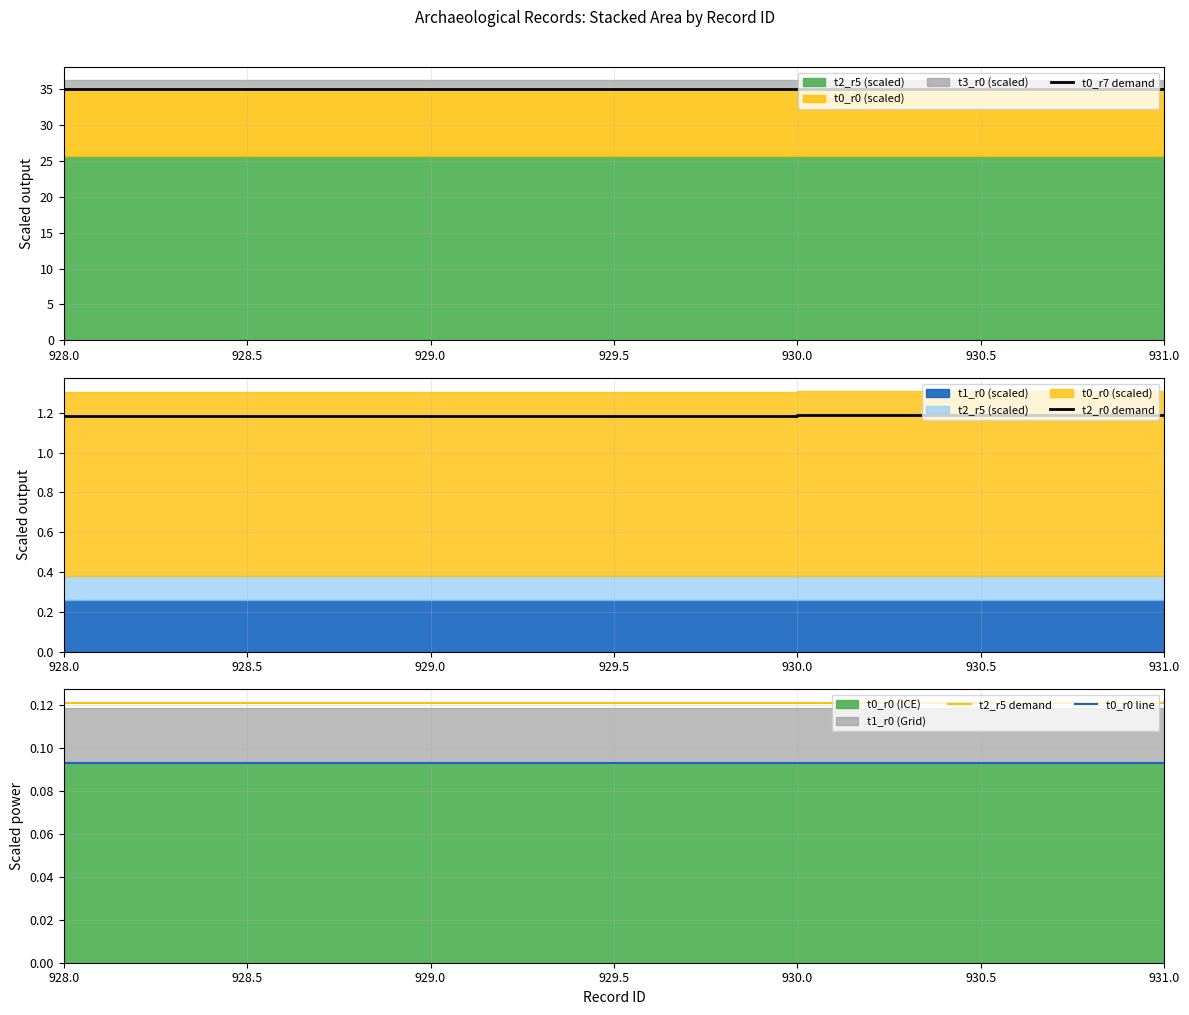

Reading left to right, extract all data points from this chart.

t0_r7 demand: 35.0	35.0	35.0	35.0
t2_r0 demand: 1.2	1.2	1.2	1.2
t2_r5 demand: 0.1	0.1	0.1	0.1
t0_r0 line: 0.1	0.1	0.1	0.1